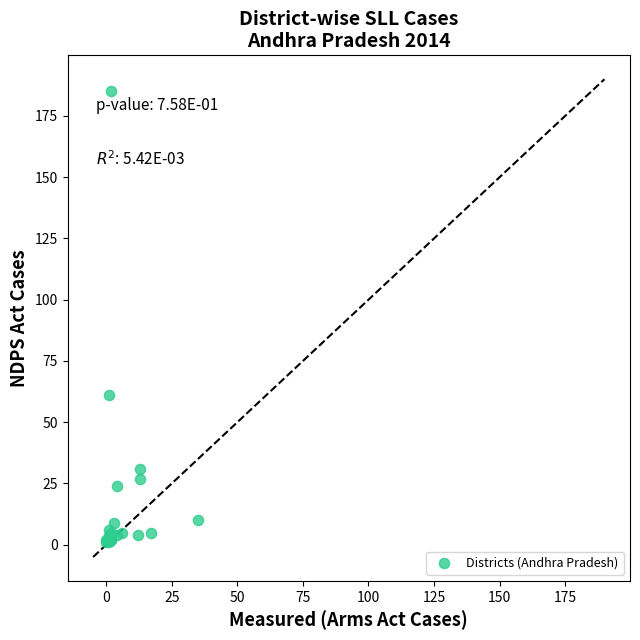

What Y value in the scatter plot is closest to 93?

61